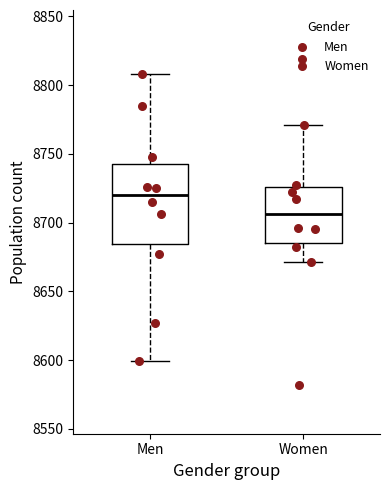

Reading left to right, transcribe this box plot: for each box, give where its median line is, the range the box spans, and where its two whiskers end, as read against the y-axis. The values are not printed on the chart, so give them approximately, as read against the axis.

Men: median 8720, box 8685 to 8745, whiskers 8600 to 8810
Women: median 8705, box 8685 to 8725, whiskers 8670 to 8770